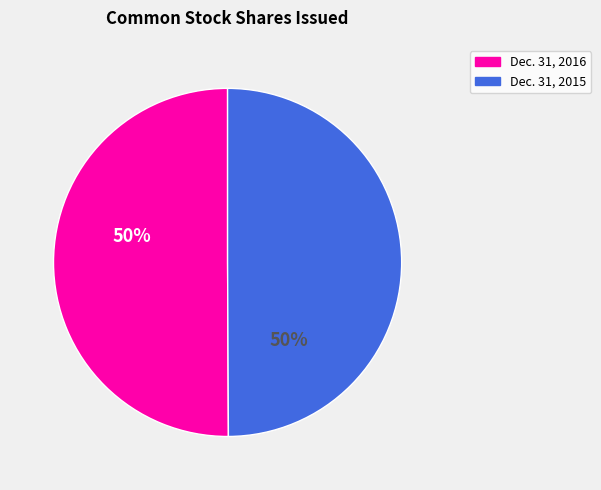

What percentage is the Dec. 31, 2016 slice, to the nearest percent?

50%